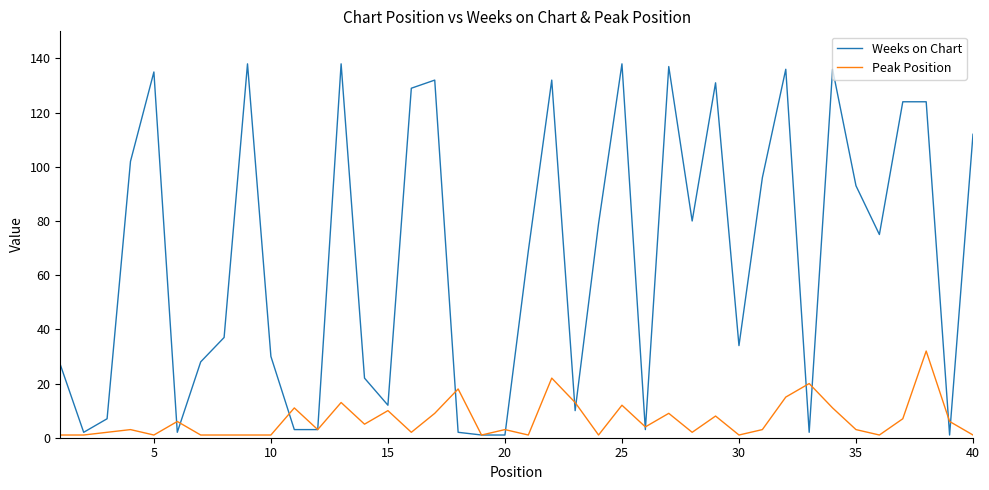

What is the highest value of the Peak Position series?

32